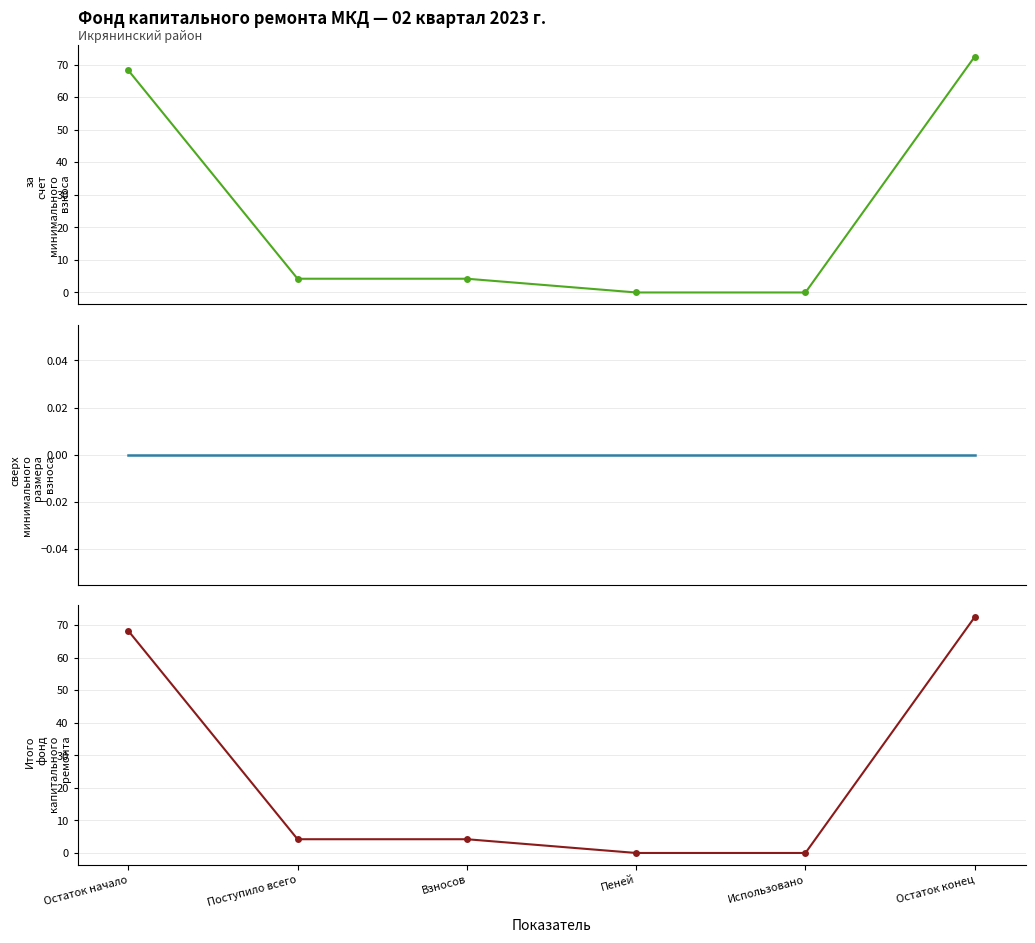

Reading right to left, list all the values displayed in this chart.

за счет минимального взноса: Остаток конец=72.5	Использовано=0.0	Пеней=0.0	Взносов=4.2	Поступило всего=4.2	Остаток начало=68.2
сверх минимального размера взноса: Остаток конец=0.0	Использовано=0.0	Пеней=0.0	Взносов=0.0	Поступило всего=0.0	Остаток начало=0.0
Итого фонд капитального ремонта: Остаток конец=72.5	Использовано=0.0	Пеней=0.0	Взносов=4.2	Поступило всего=4.2	Остаток начало=68.2